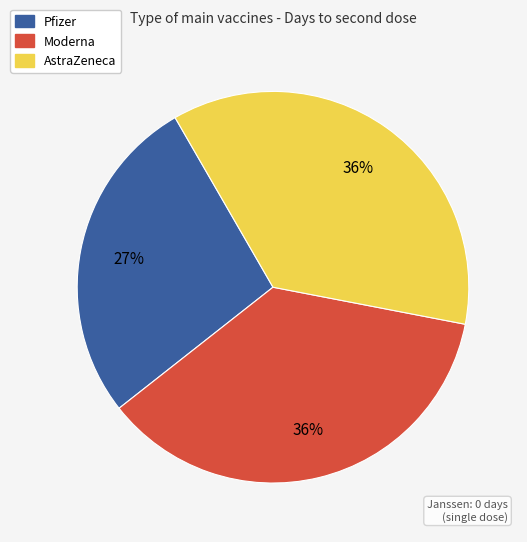

To the nearest percent, what is the average slice percentage?

33%